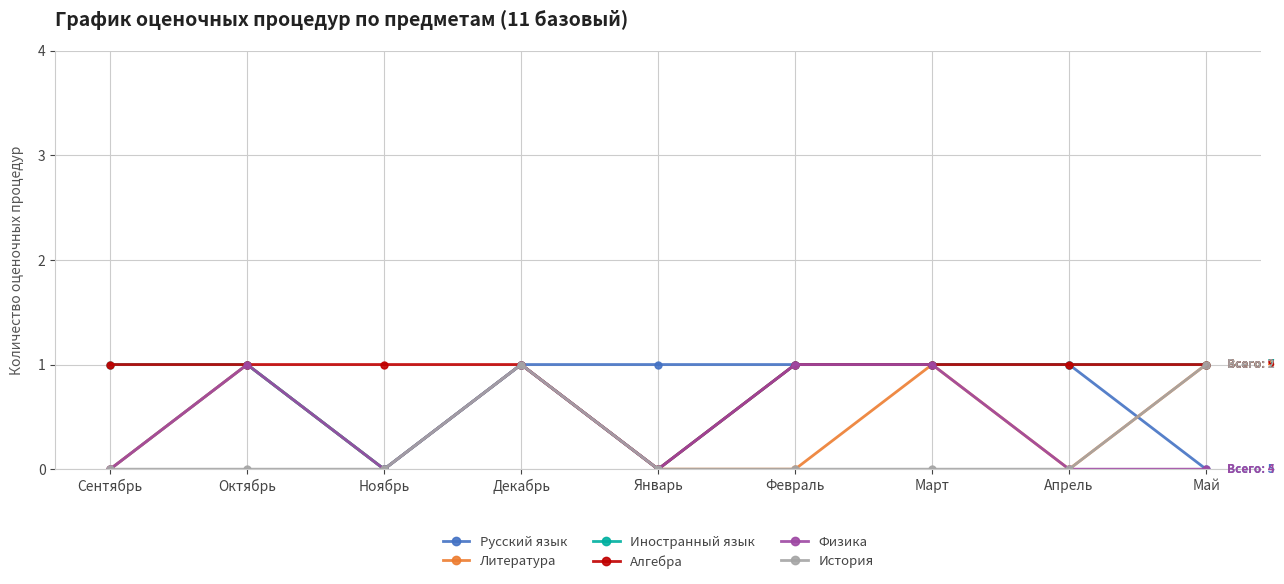

Reading left to right, transcribe all the data shown in this chart.

Русский язык: 0	1	0	1	1	1	1	1	0
Литература: 0	1	0	1	0	0	1	0	1
Иностранный язык: 1	1	0	1	0	1	1	1	1
Алгебра: 1	1	1	1	0	1	1	1	1
Физика: 0	1	0	1	0	1	1	0	0
История: 0	0	0	1	0	0	0	0	1